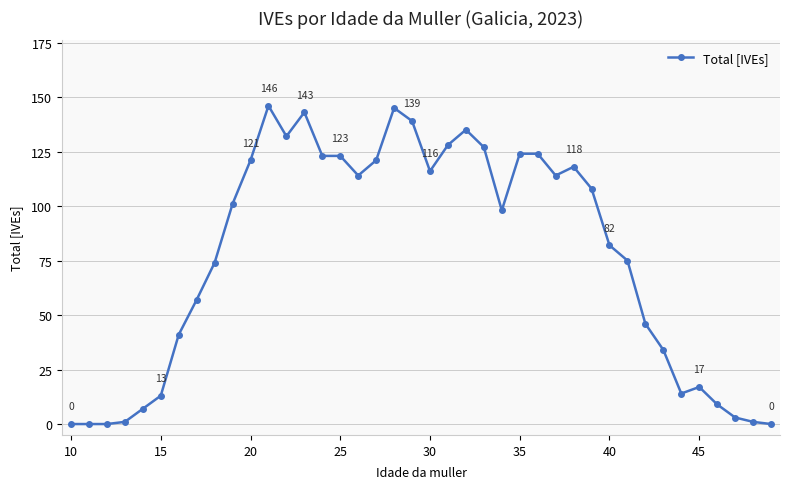

Count the number of categories in the chart.

40